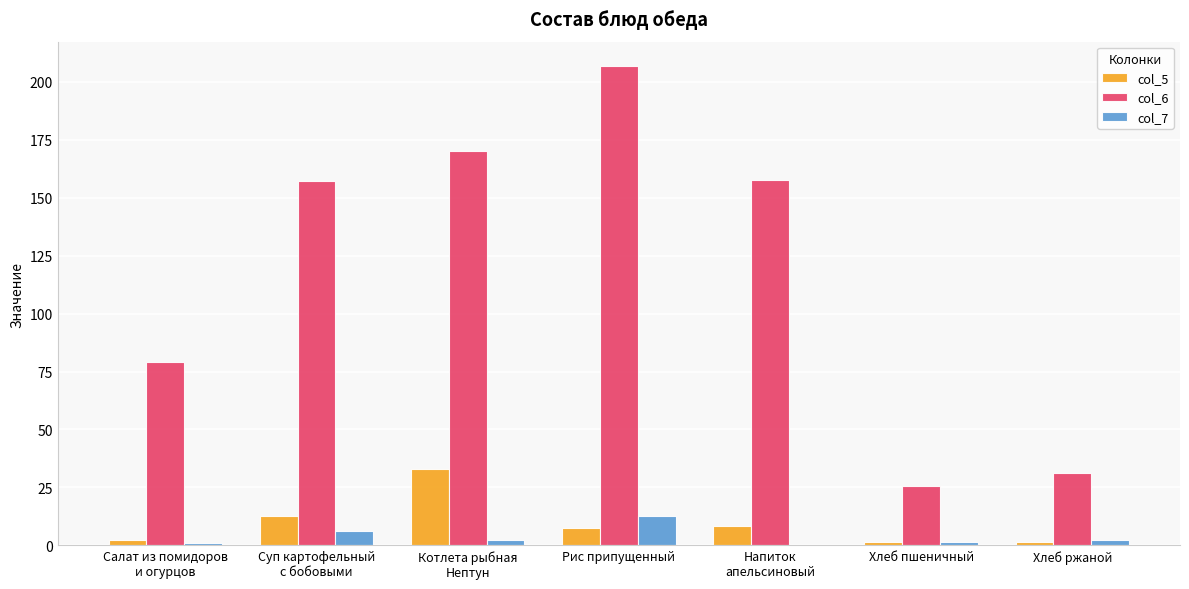

What is the greatest value displayed?

206.9